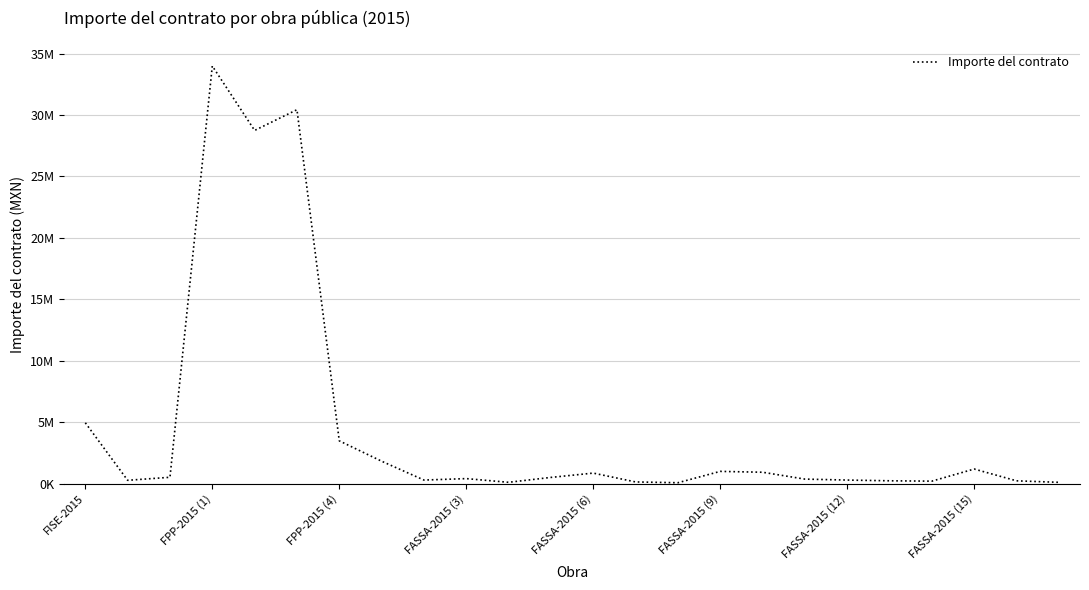

Does the chart display data point markers on the line(s)?

No